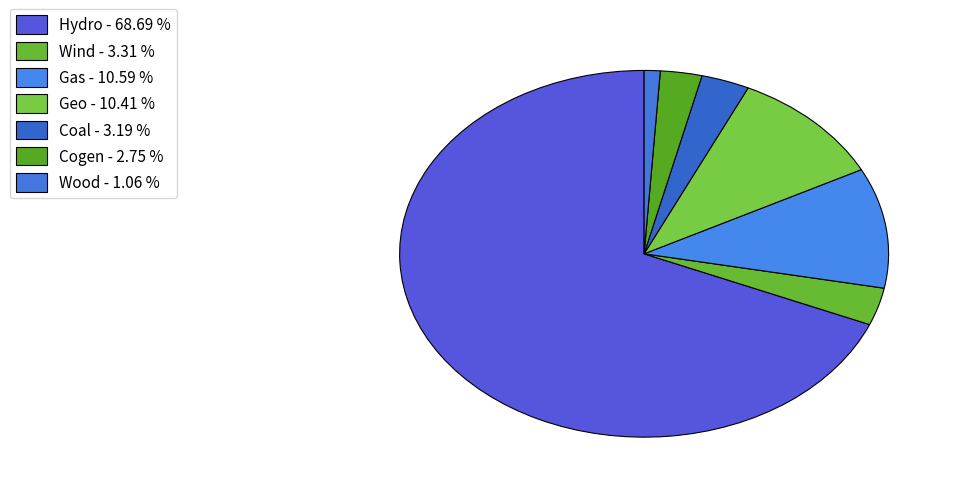

How many segments does this pie chart have?

7